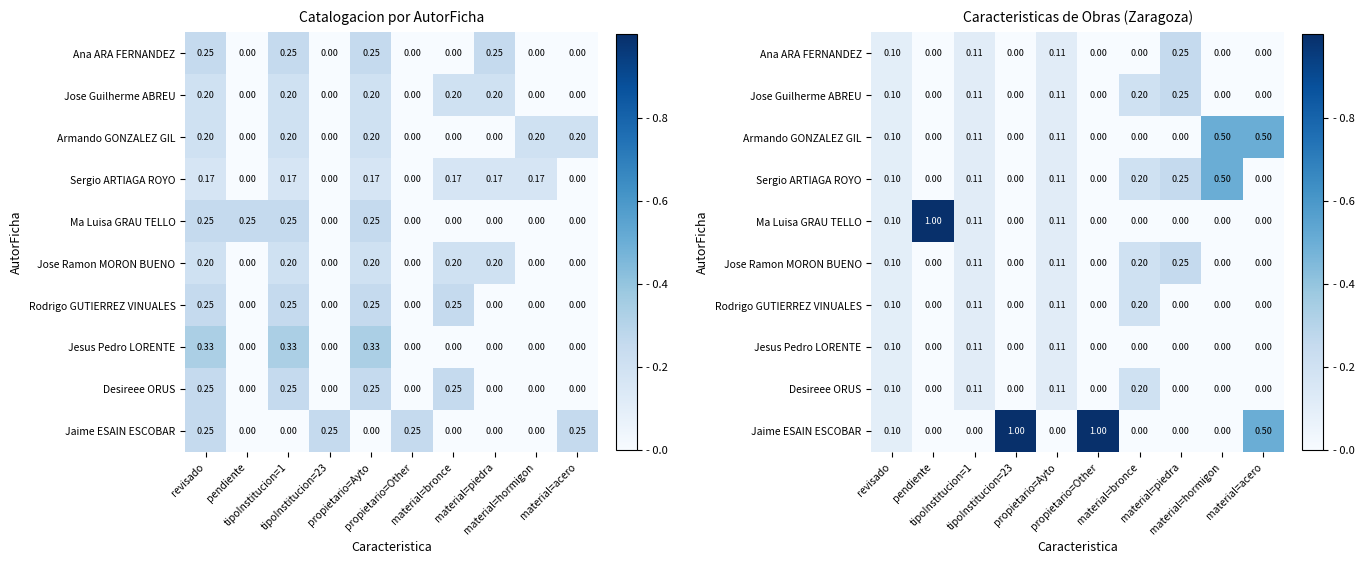

At which label does Ma Luisa GRAU TELLO reach its peak?

pendiente